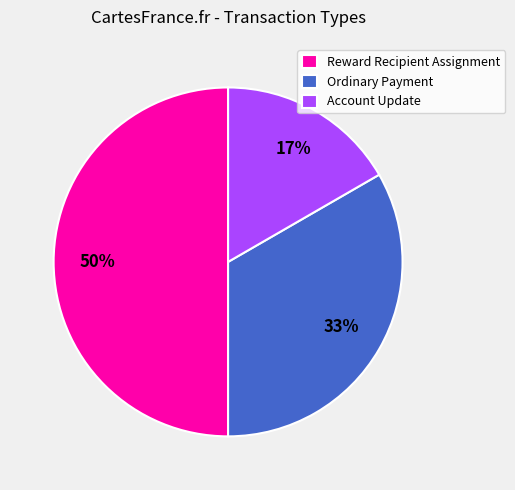

Is Ordinary Payment the majority of the pie?

No